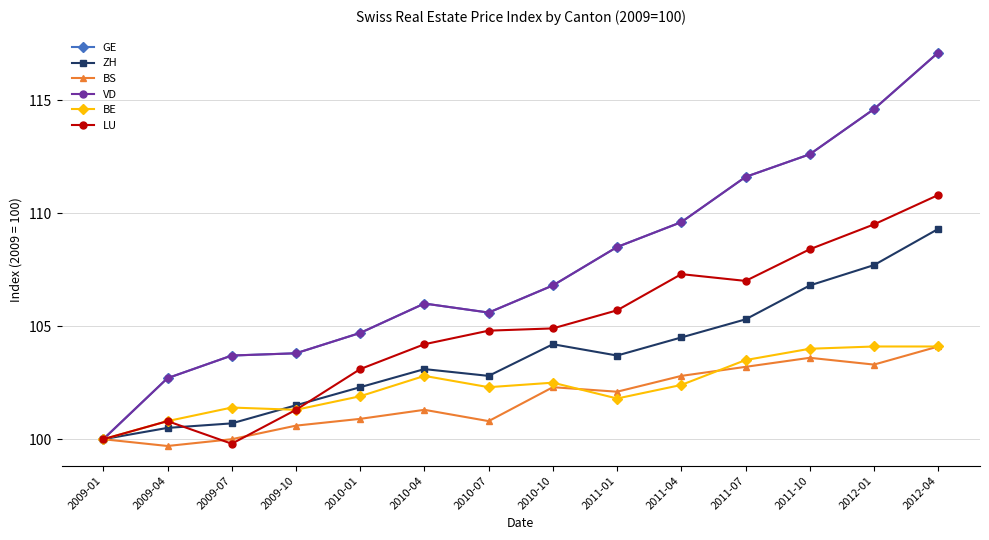

Is this an area chart (filled region under the line)?

No